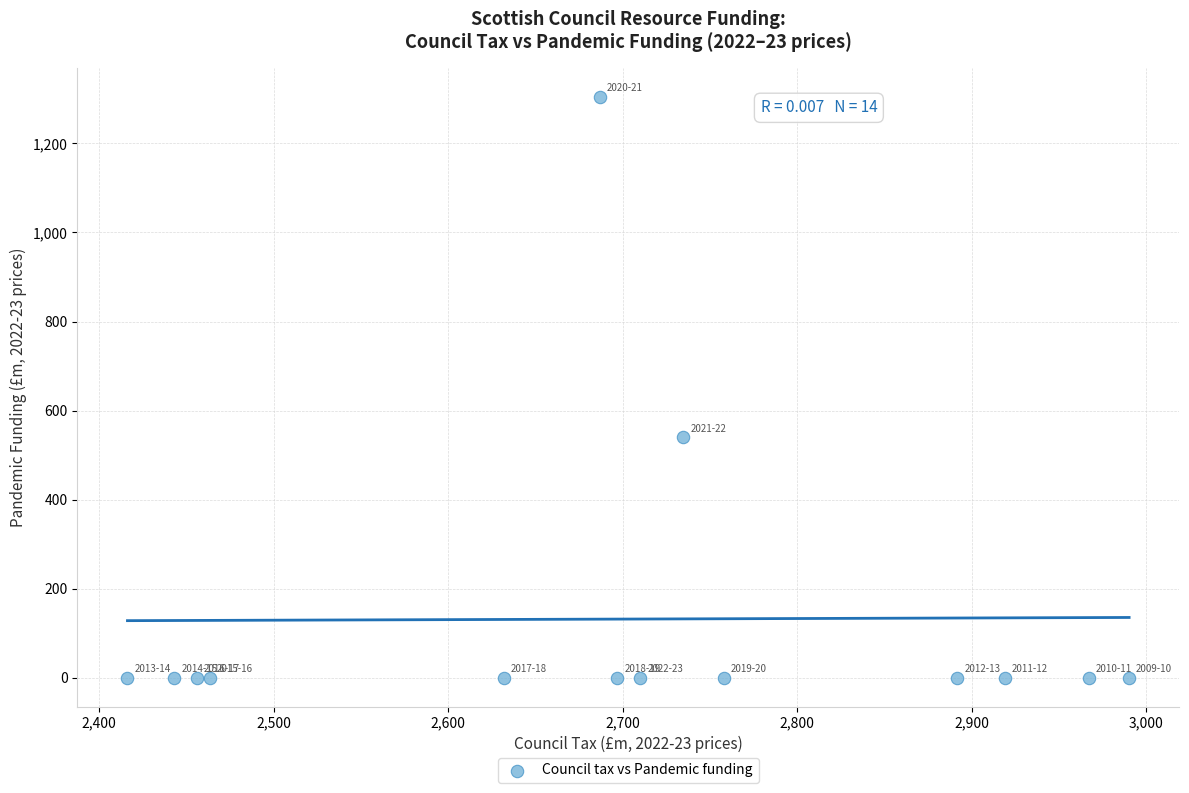

What is the range of Y values (max minus min)?

1305.0